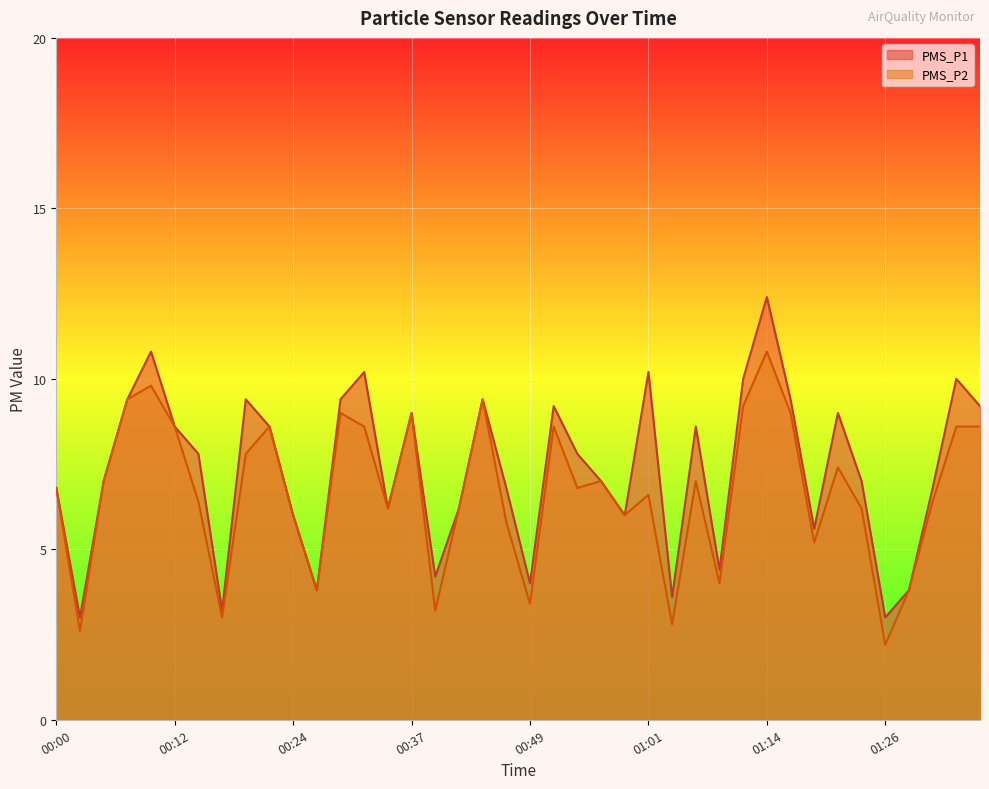

Reading left to right, extract all data points from this chart.

PMS_P1: 00:00=6.8	00:02=3.0	00:05=7.0	00:07=9.4	00:10=10.8	00:12=8.6	00:14=7.8	00:17=3.2	00:19=9.4	00:22=8.6	00:24=6.0	00:27=3.8	00:29=9.4	00:32=10.2	00:34=6.2	00:37=9.0	00:39=4.2	00:42=6.2	00:44=9.4	00:47=6.8	00:49=4.0	00:51=9.2	00:54=7.8	00:56=7.0	00:59=6.0	01:01=10.2	01:04=3.6	01:06=8.6	01:09=4.4	01:11=10.0	01:14=12.4	01:16=9.4	01:19=5.6	01:21=9.0	01:23=7.0	01:26=3.0	01:28=3.8	01:31=6.8	01:33=10.0	01:36=9.2
PMS_P2: 00:00=6.8	00:02=2.6	00:05=7.0	00:07=9.4	00:10=9.8	00:12=8.6	00:14=6.4	00:17=3.0	00:19=7.8	00:22=8.6	00:24=6.0	00:27=3.8	00:29=9.0	00:32=8.6	00:34=6.2	00:37=9.0	00:39=3.2	00:42=6.2	00:44=9.4	00:47=5.8	00:49=3.4	00:51=8.6	00:54=6.8	00:56=7.0	00:59=6.0	01:01=6.6	01:04=2.8	01:06=7.0	01:09=4.0	01:11=9.2	01:14=10.8	01:16=9.0	01:19=5.2	01:21=7.4	01:23=6.2	01:26=2.2	01:28=3.8	01:31=6.4	01:33=8.6	01:36=8.6